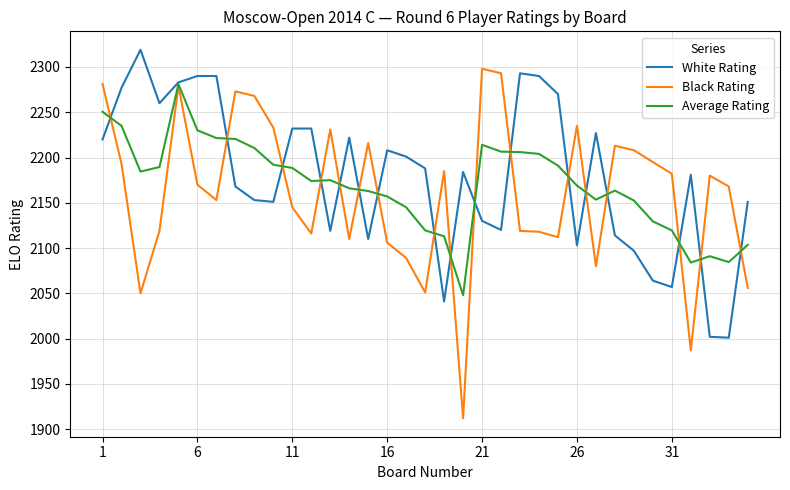

Count the number of categories in the chart.

35